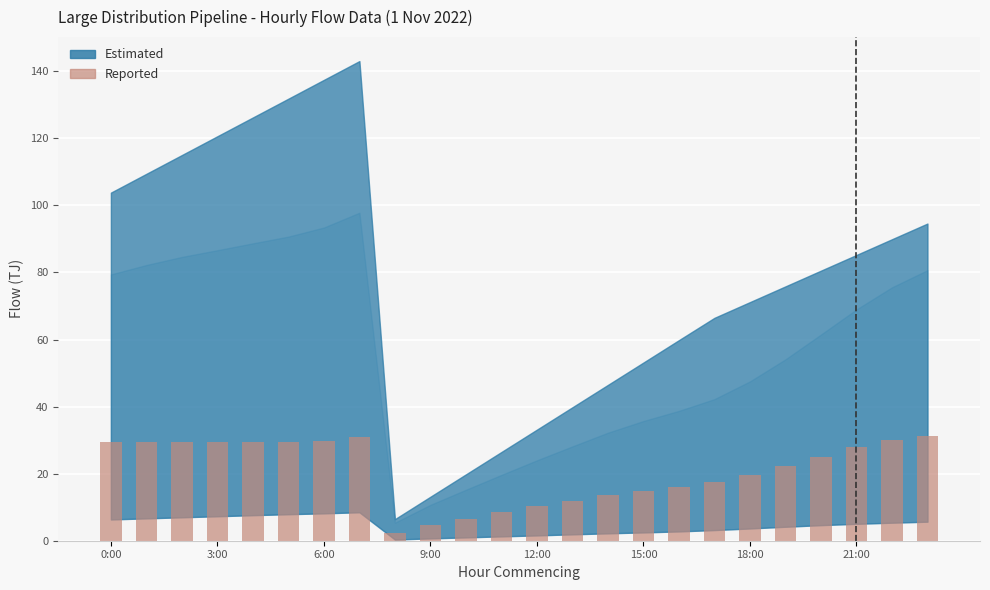

What is the sum of all values?

499.2